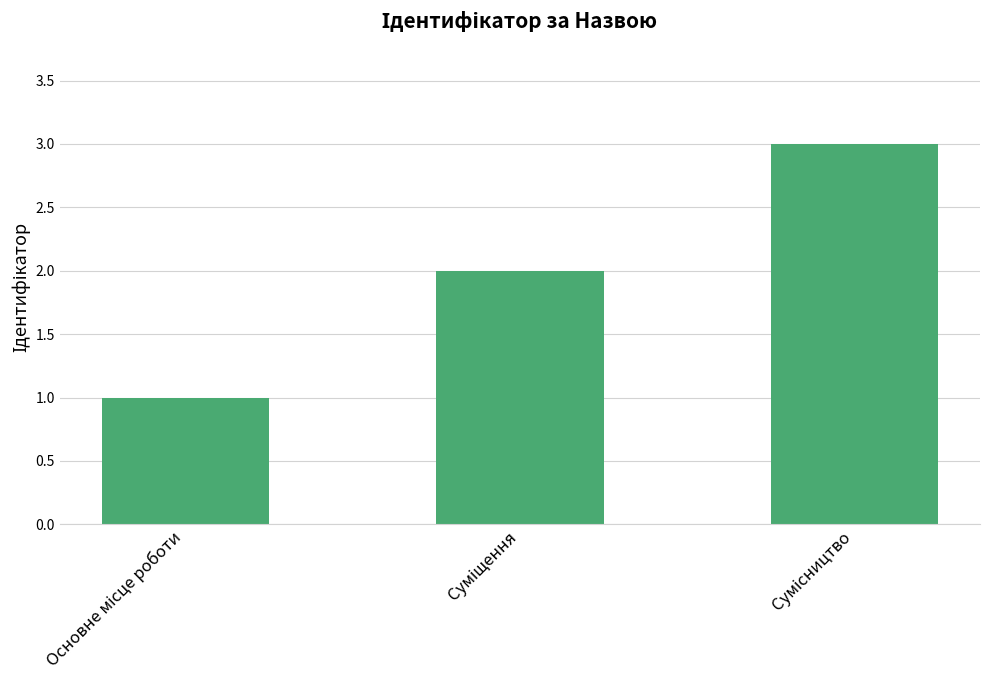

What is the greatest value displayed?

3